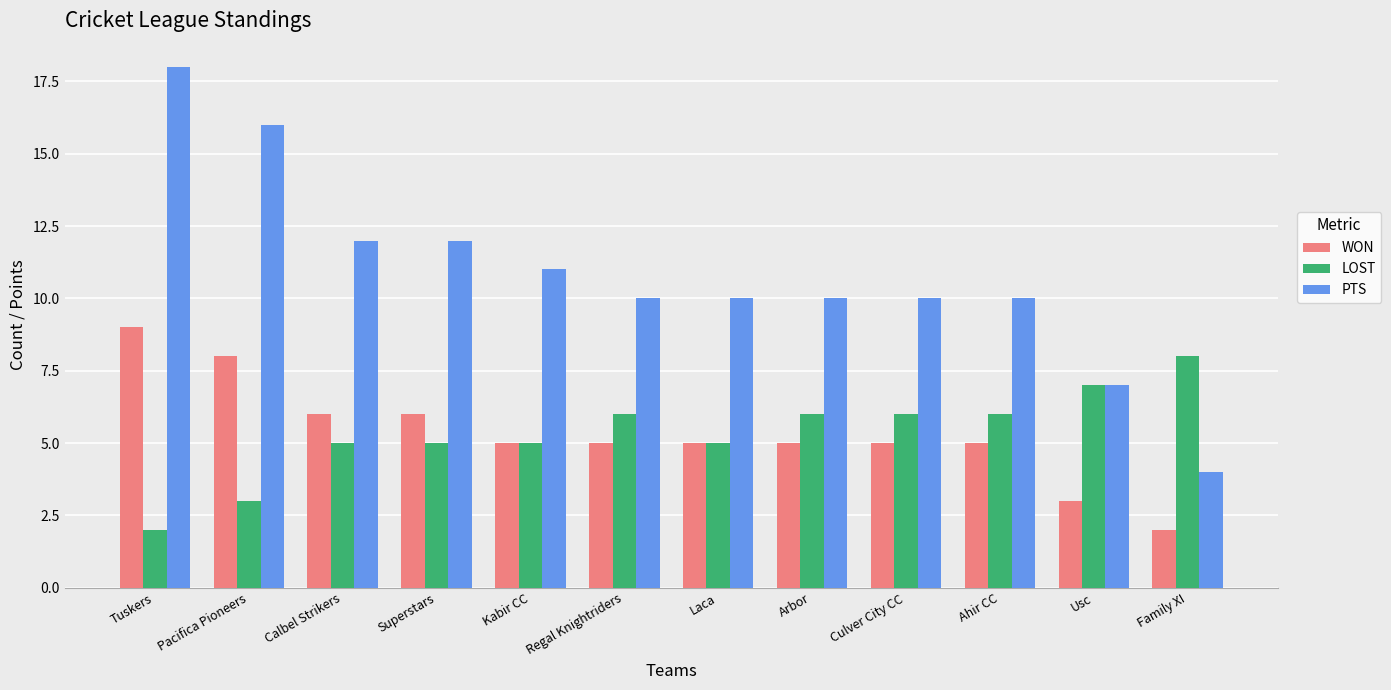

Reading left to right, extract all data points from this chart.

WON: 9	8	6	6	5	5	5	5	5	5	3	2
LOST: 2	3	5	5	5	6	5	6	6	6	7	8
PTS: 18	16	12	12	11	10	10	10	10	10	7	4